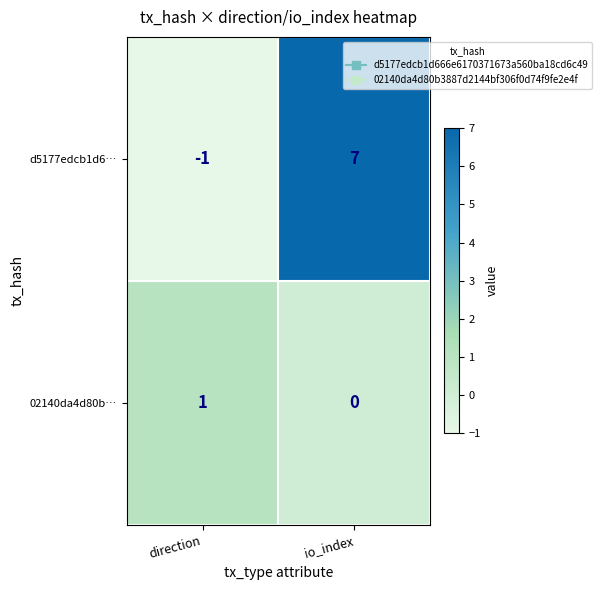

What is the average value of the d5177edcb1d6… series?

3